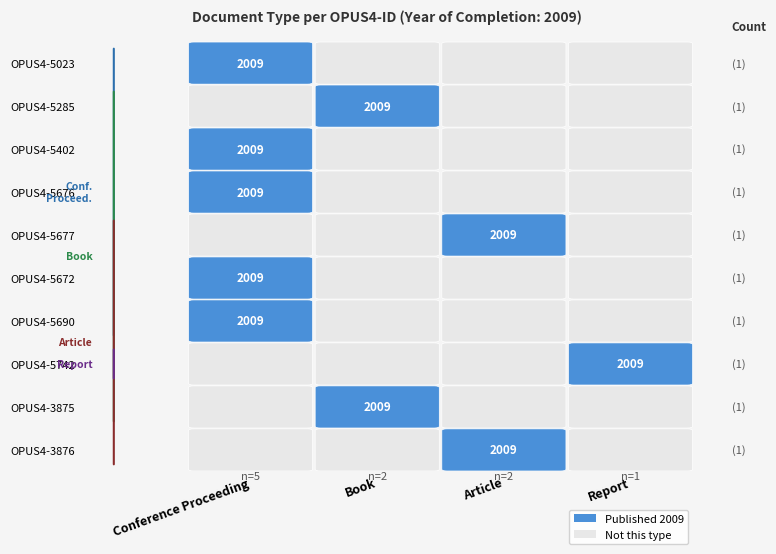

Reading left to right, transcribe all the data shown in this chart.

OPUS4-5023: 1	0	0	0
OPUS4-5285: 0	1	0	0
OPUS4-5402: 1	0	0	0
OPUS4-5676: 1	0	0	0
OPUS4-5677: 0	0	1	0
OPUS4-5672: 1	0	0	0
OPUS4-5690: 1	0	0	0
OPUS4-5742: 0	0	0	1
OPUS4-3875: 0	1	0	0
OPUS4-3876: 0	0	1	0